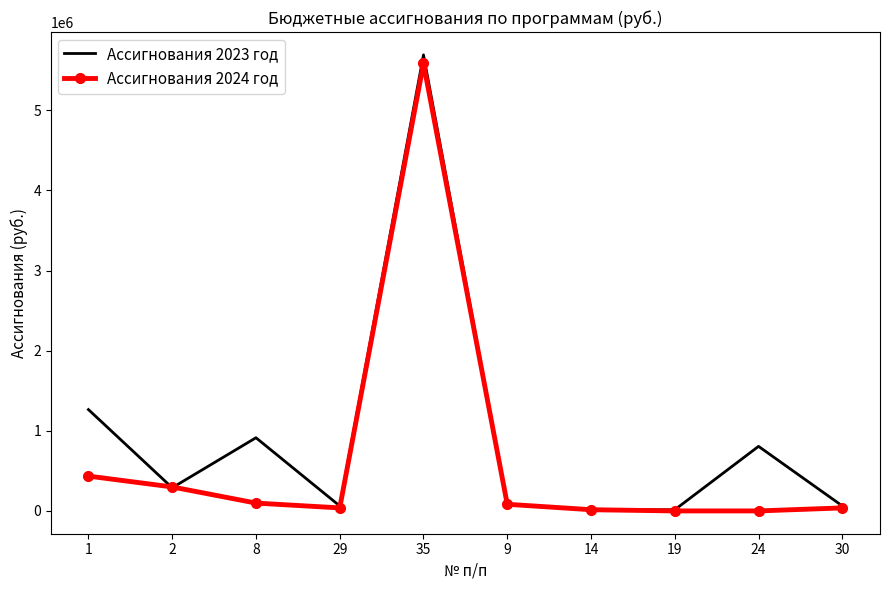

What are all the series names shown in the legend?

Ассигнования 2023 год, Ассигнования 2024 год